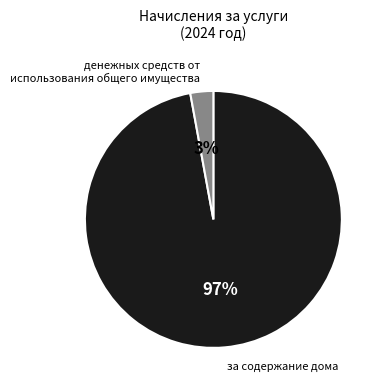

To the nearest percent, what is the difference between the за содержание дома and денежных средств от использования общего имущества slice percentages?

94%